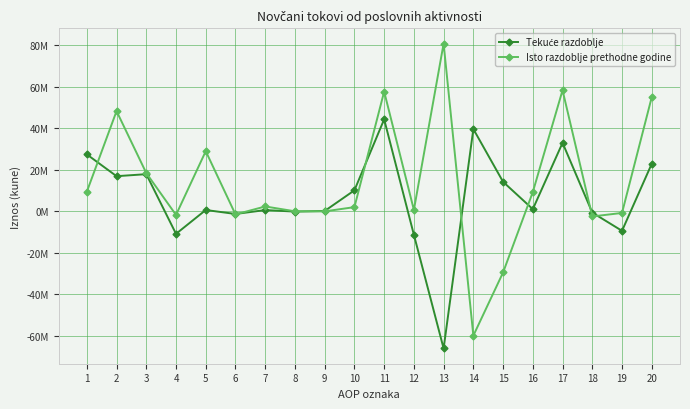

Which series has the widest spread of values?

Isto razdoblje prethodne godine